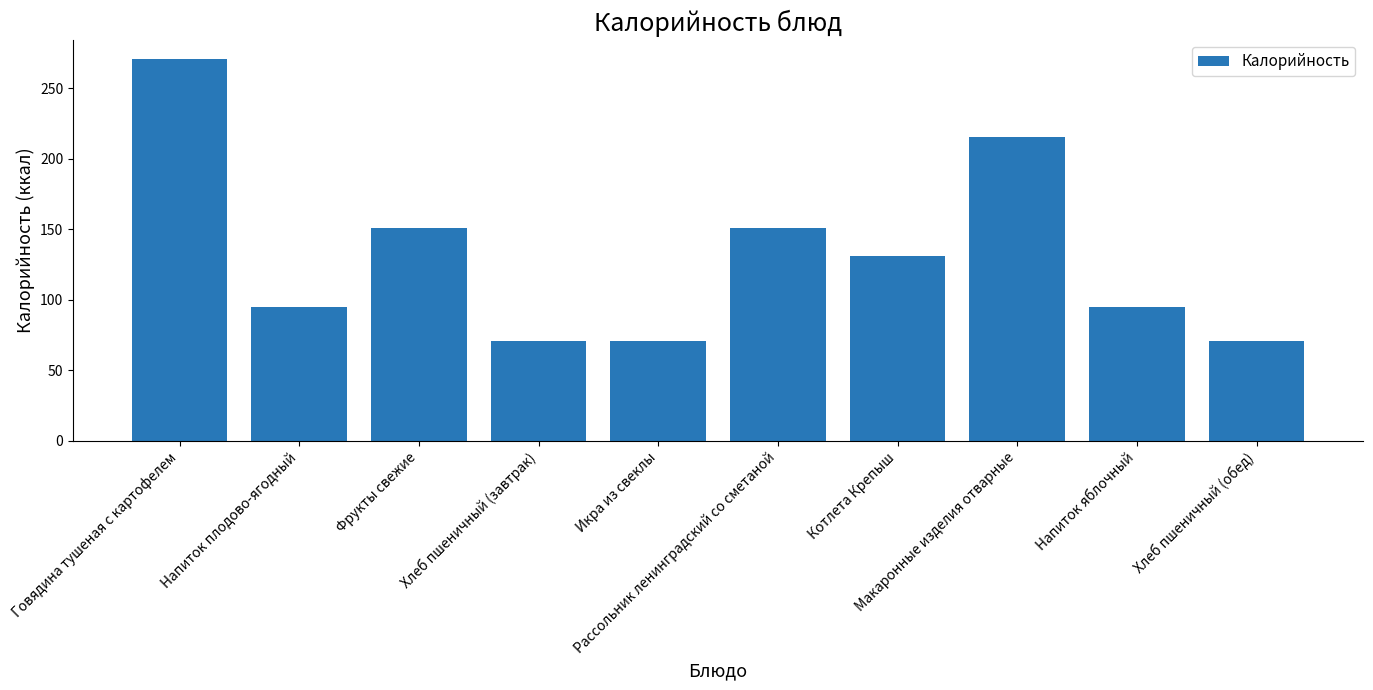

What is the value of the 6th bar from the left?

151.2